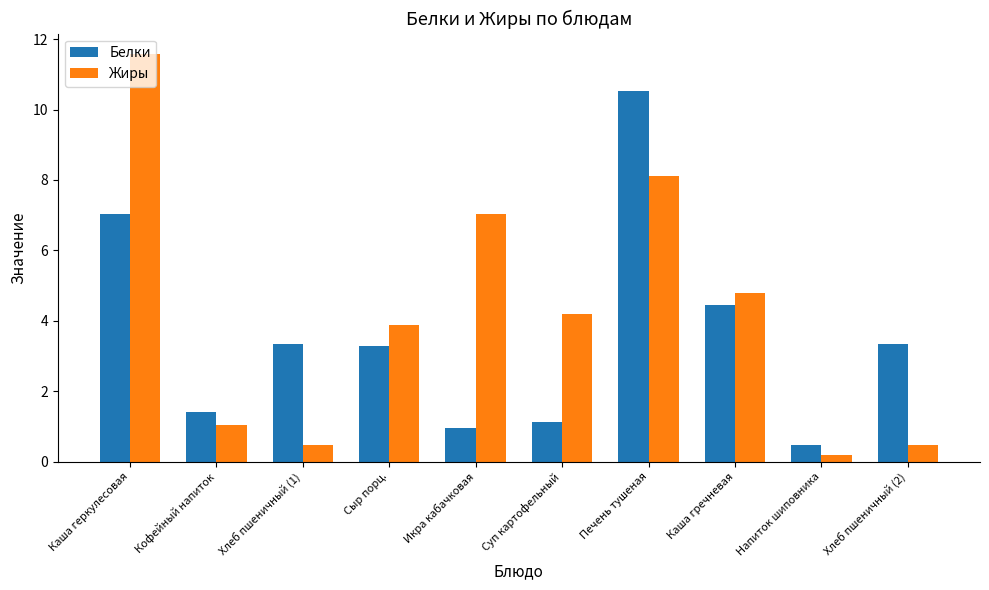

The value of Жиры at Суп картофельный is 1.0. True or false?

False